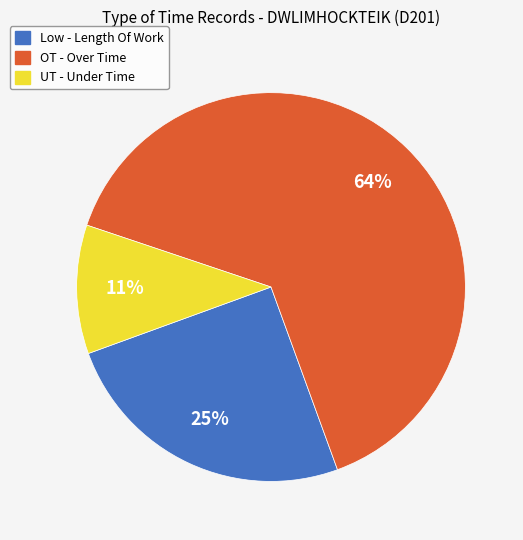

To the nearest percent, what is the average slice percentage?

33%